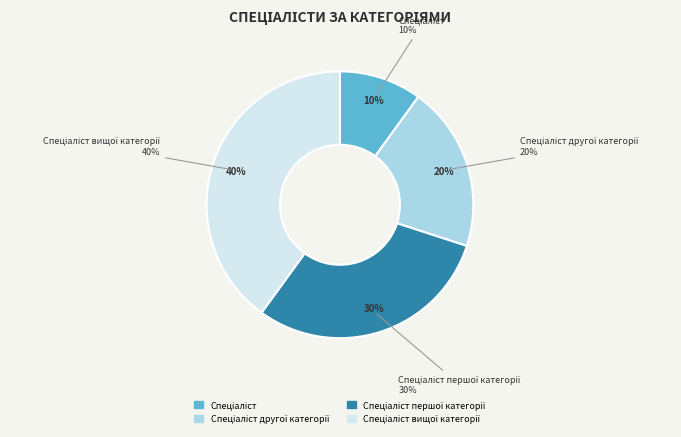

True or false: Спеціаліст вищої категорії accounts for 40% of the total.

True